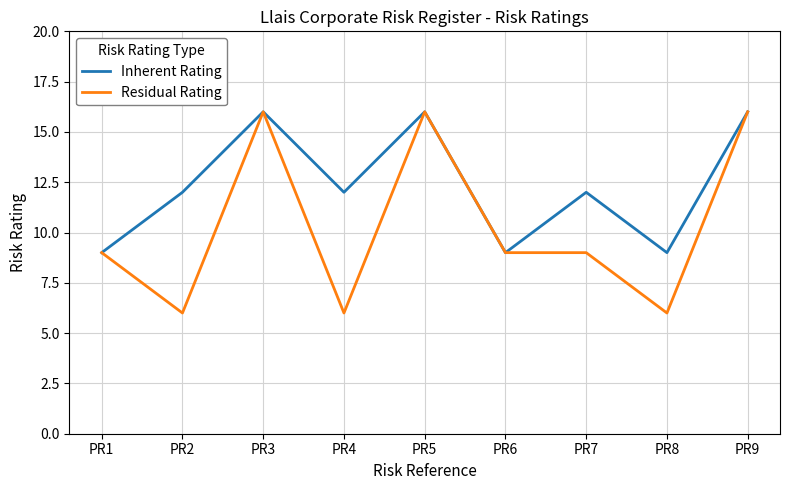

The value of Inherent Rating at PR6 is 9. True or false?

True